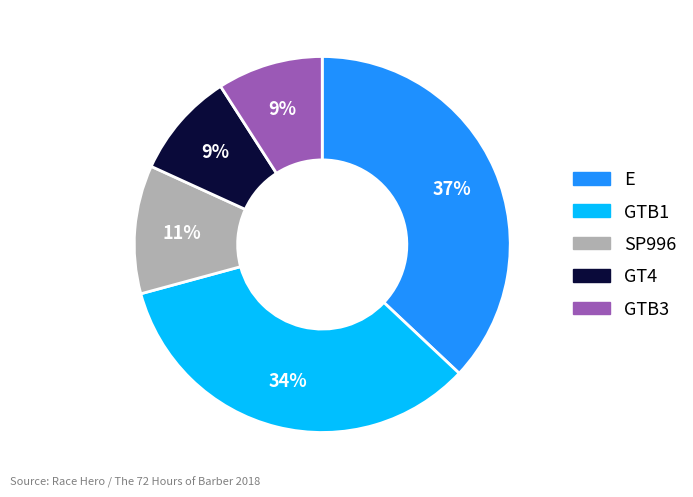

Count the number of slices in the pie.

5